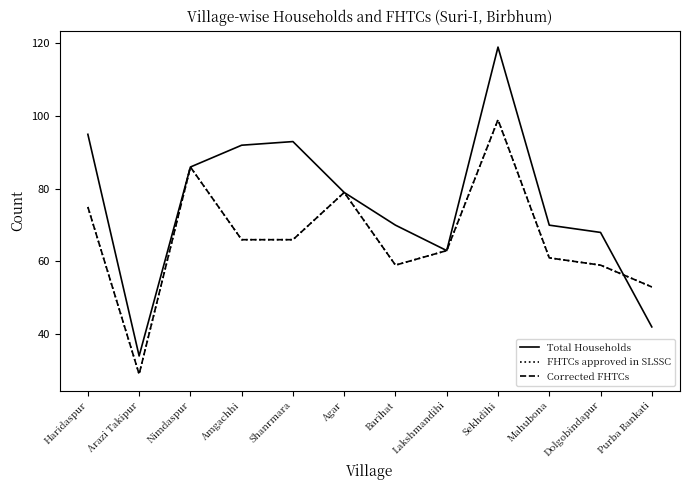

Is this an area chart (filled region under the line)?

No